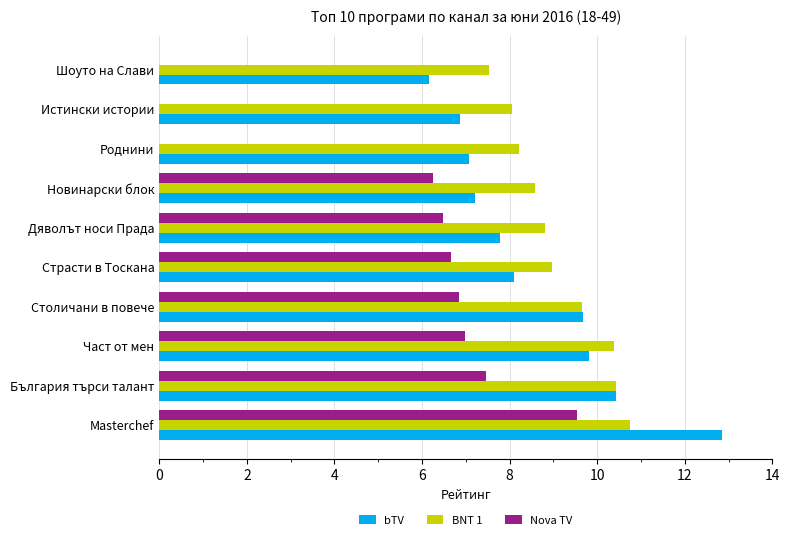

What is the approximate value of Nova TV at Masterchef?

9.6